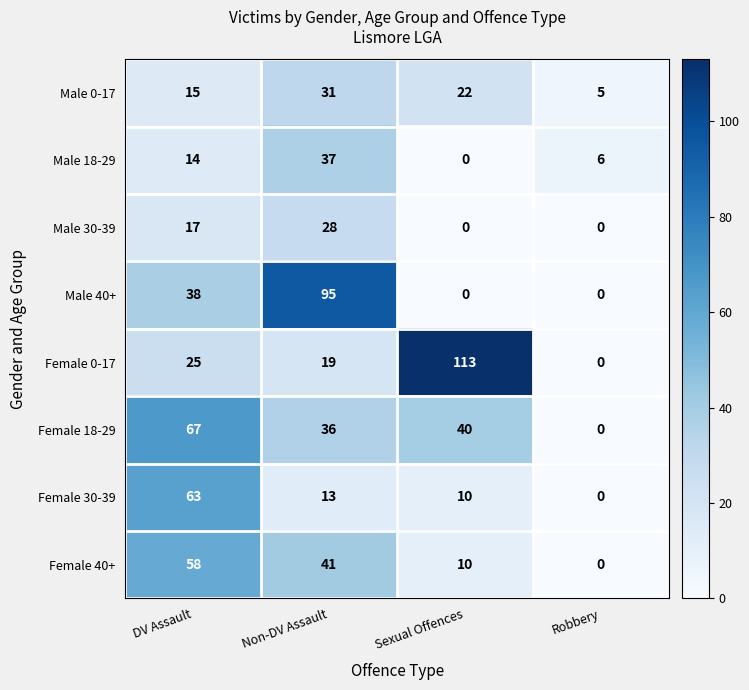

Rank the series at Non-DV Assault from highest to lowest value.

Male 40+, Female 40+, Male 18-29, Female 18-29, Male 0-17, Male 30-39, Female 0-17, Female 30-39